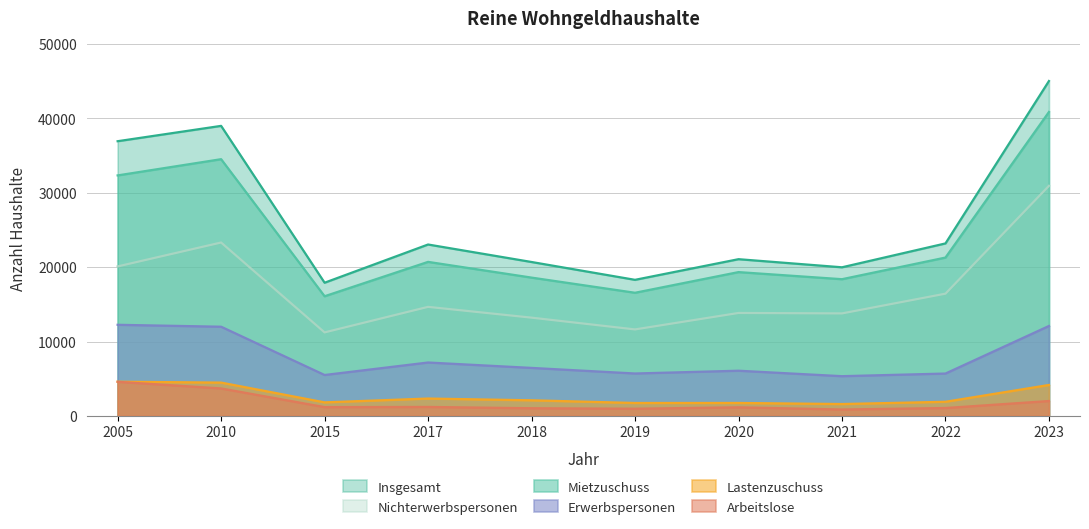

What is the approximate value of Mietzuschuss at 2017?

20709